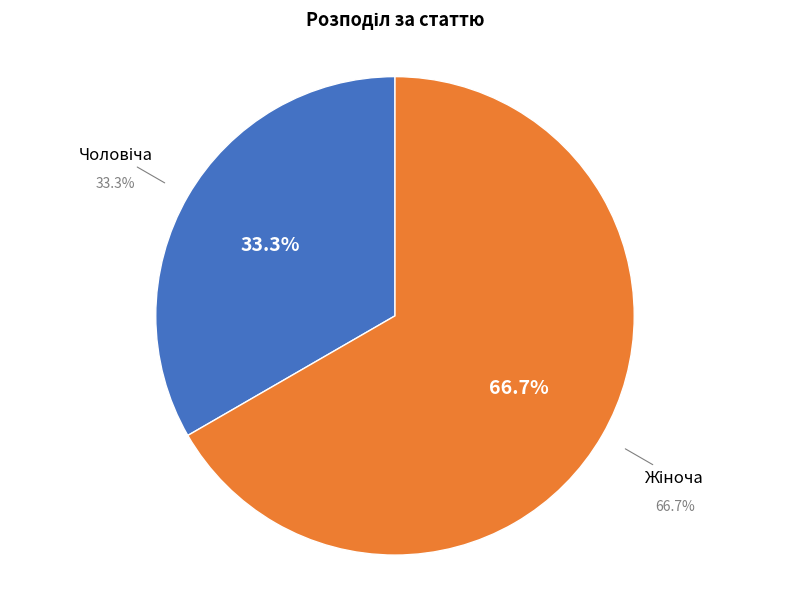

How many segments does this pie chart have?

2